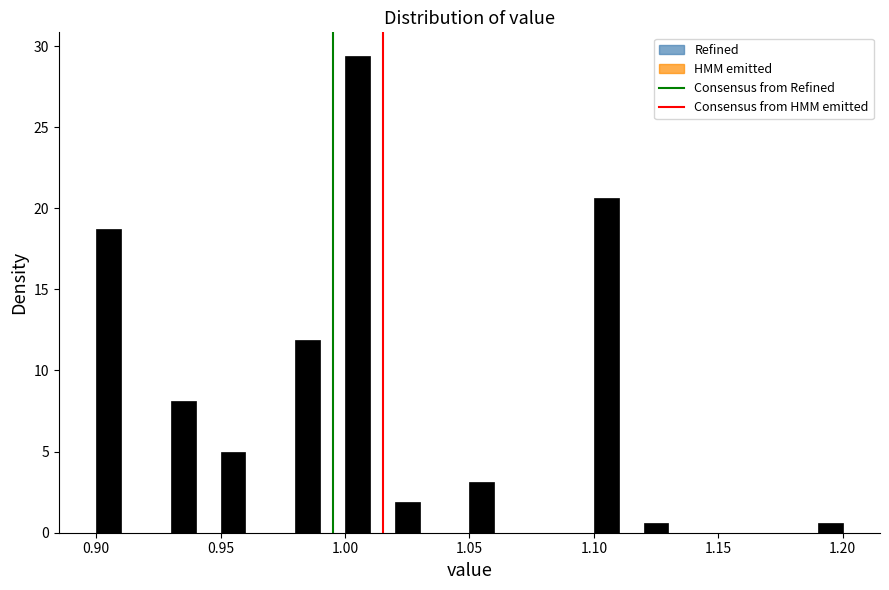

Read against the x-axis, roughly where is the centre of the tallest bar?

1.005